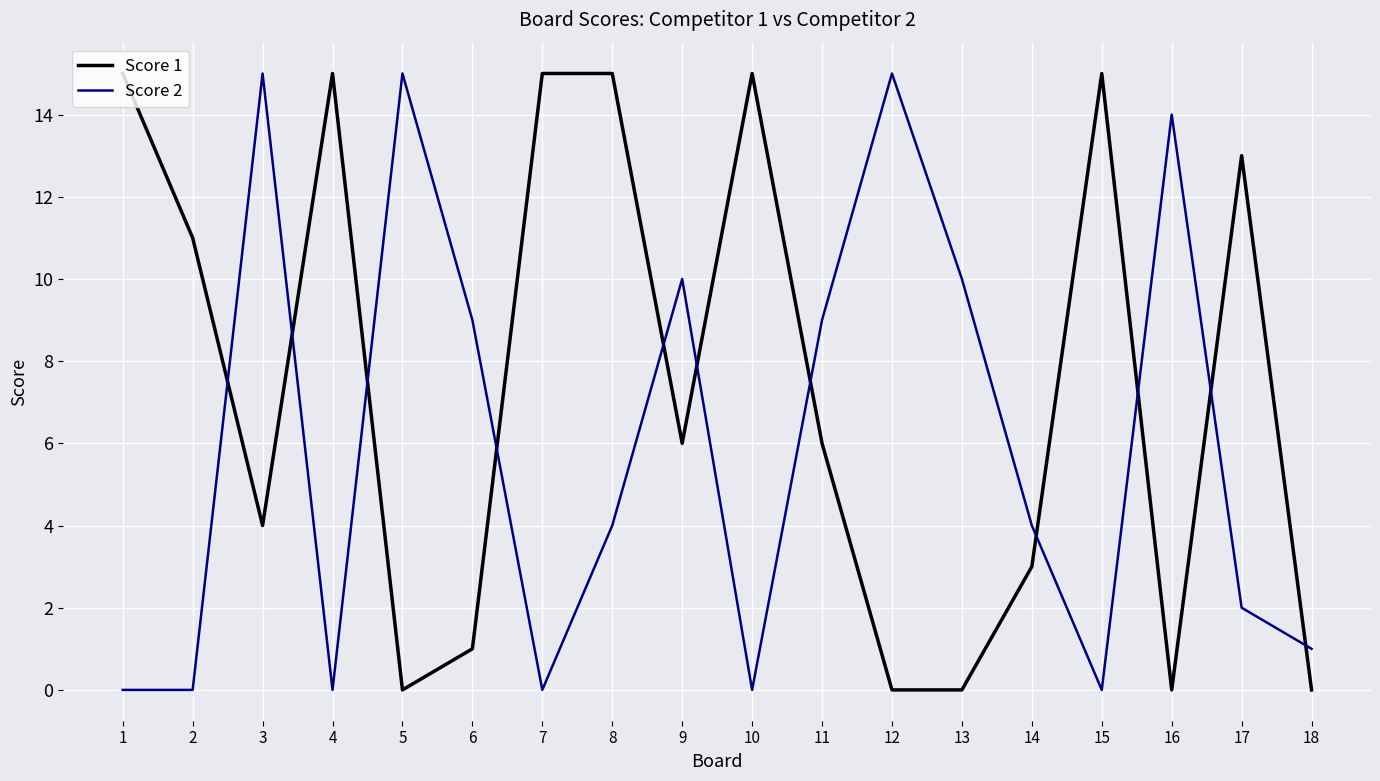

True or false: Score 2 has more than 0 interior local peaks.

True